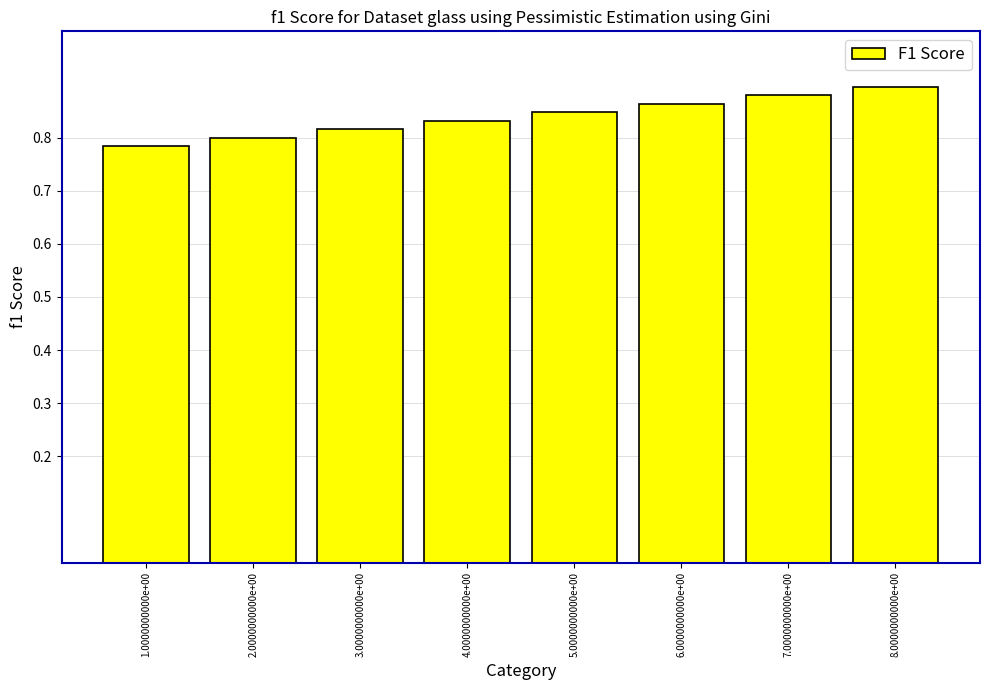

What is the difference between the second highest and minimum values?

0.1